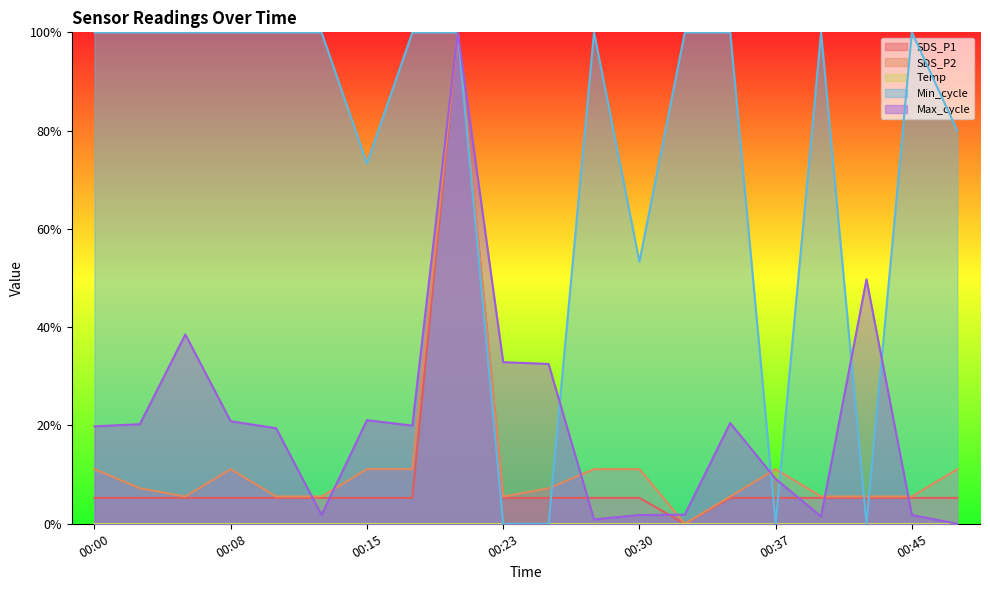

Does the chart display data point markers on the line(s)?

No